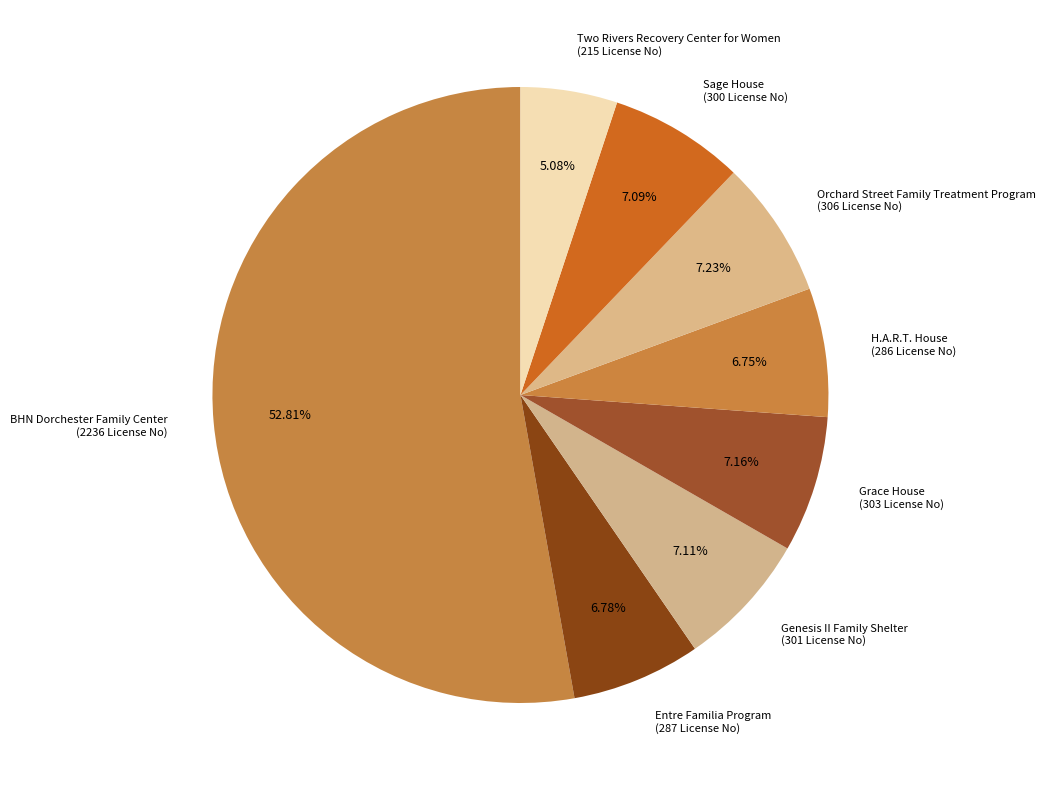

Combined, do H.A.R.T. House (286 License No) and Two Rivers Recovery Center for Women (215 License No) account for over 50%?

No